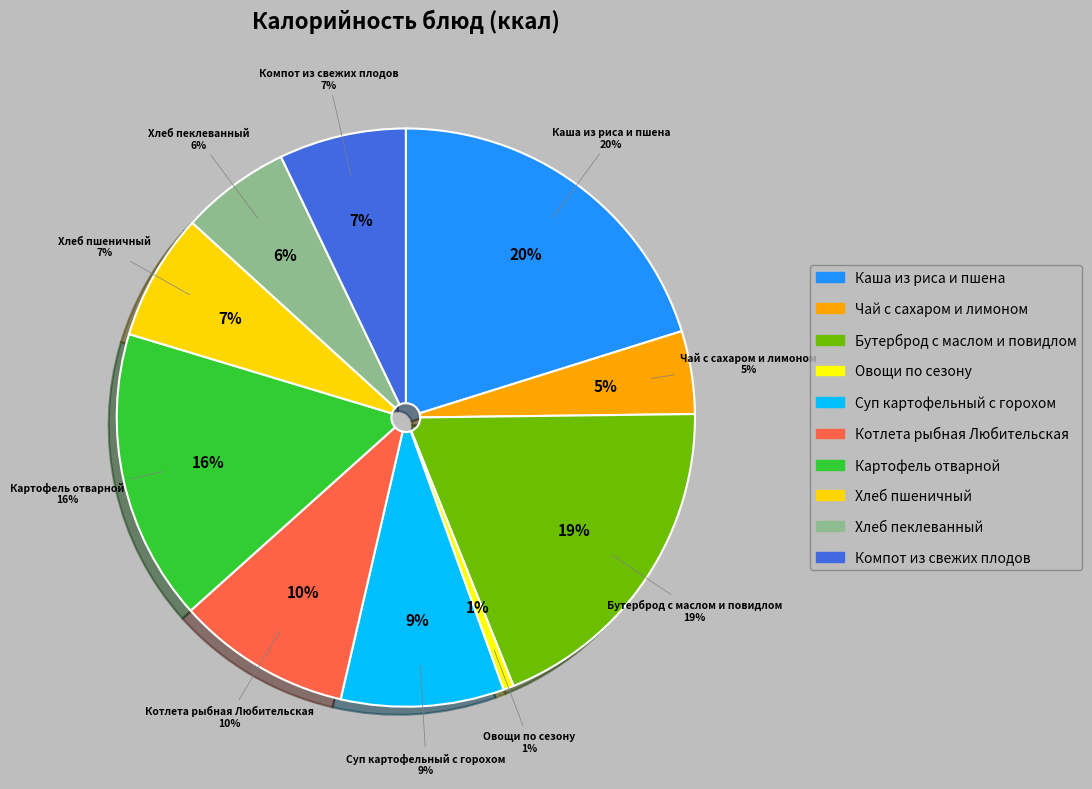

Approximately how many times larger is the value at Суп картофельный с горохом compared to Хлеб пшеничный?

1.3